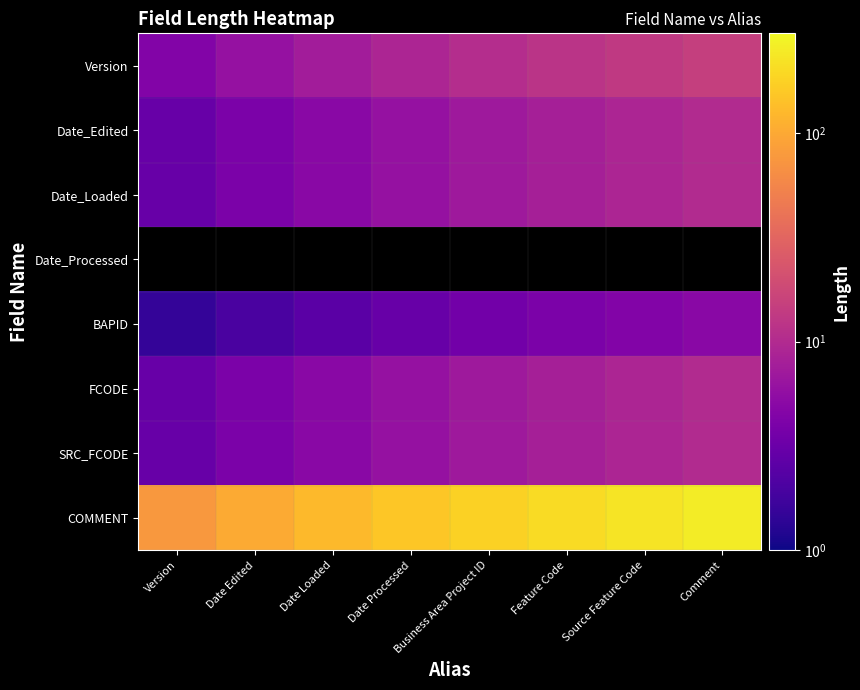

Count the number of categories in the chart.

8